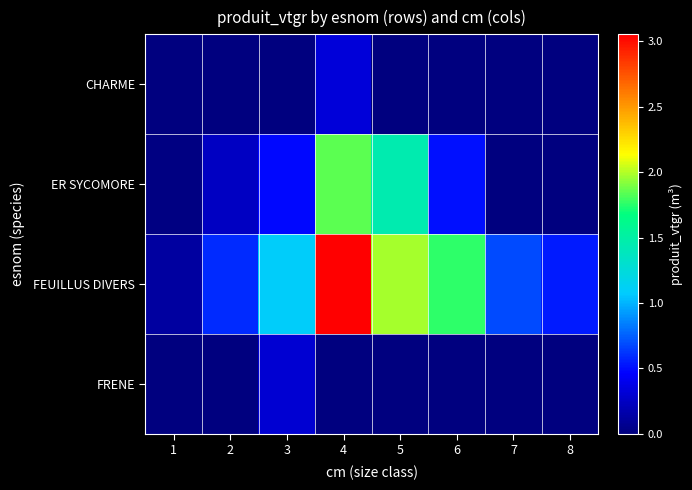

Rank the series by their maximum value, from highest to lowest.

FEUILLUS DIVERS, ER SYCOMORE, CHARME, FRENE